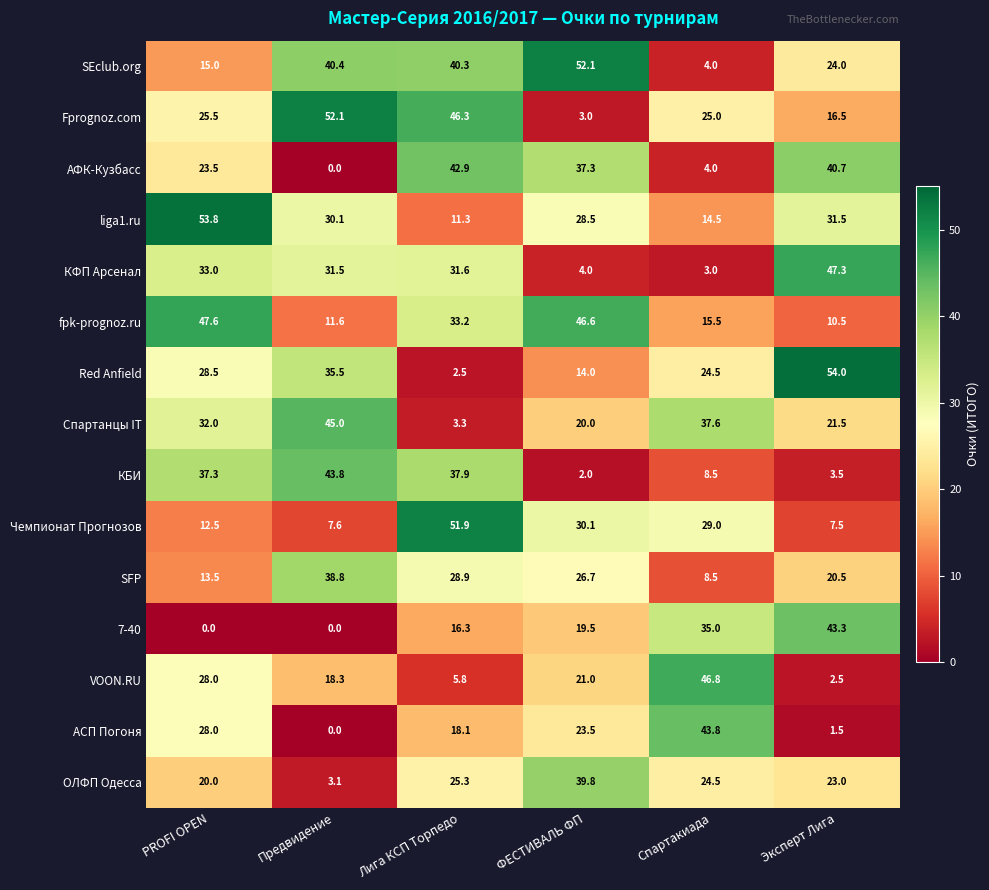

What is the total value across all series at Предвидение?

357.8